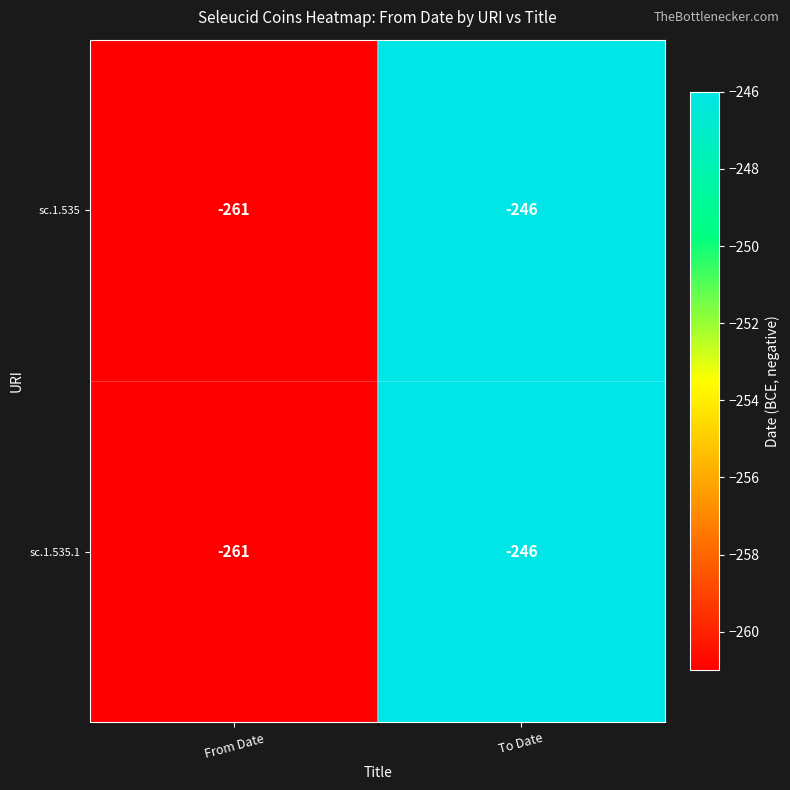

True or false: sc.1.535.1 has a value of -246 at To Date.

True